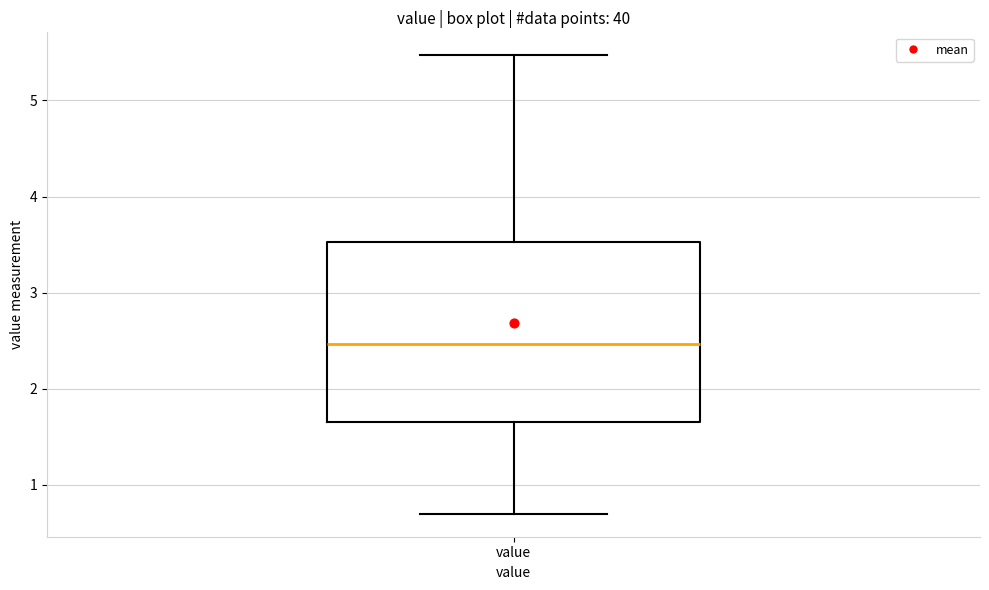

Read this box plot against the y-axis: the position of the median line, the range covered by the box, and the ends of both whiskers. The values are not printed on the chart, so give them approximately, as read against the axis.

median 2.5, box 1.7 to 3.5, whiskers 0.7 to 5.5